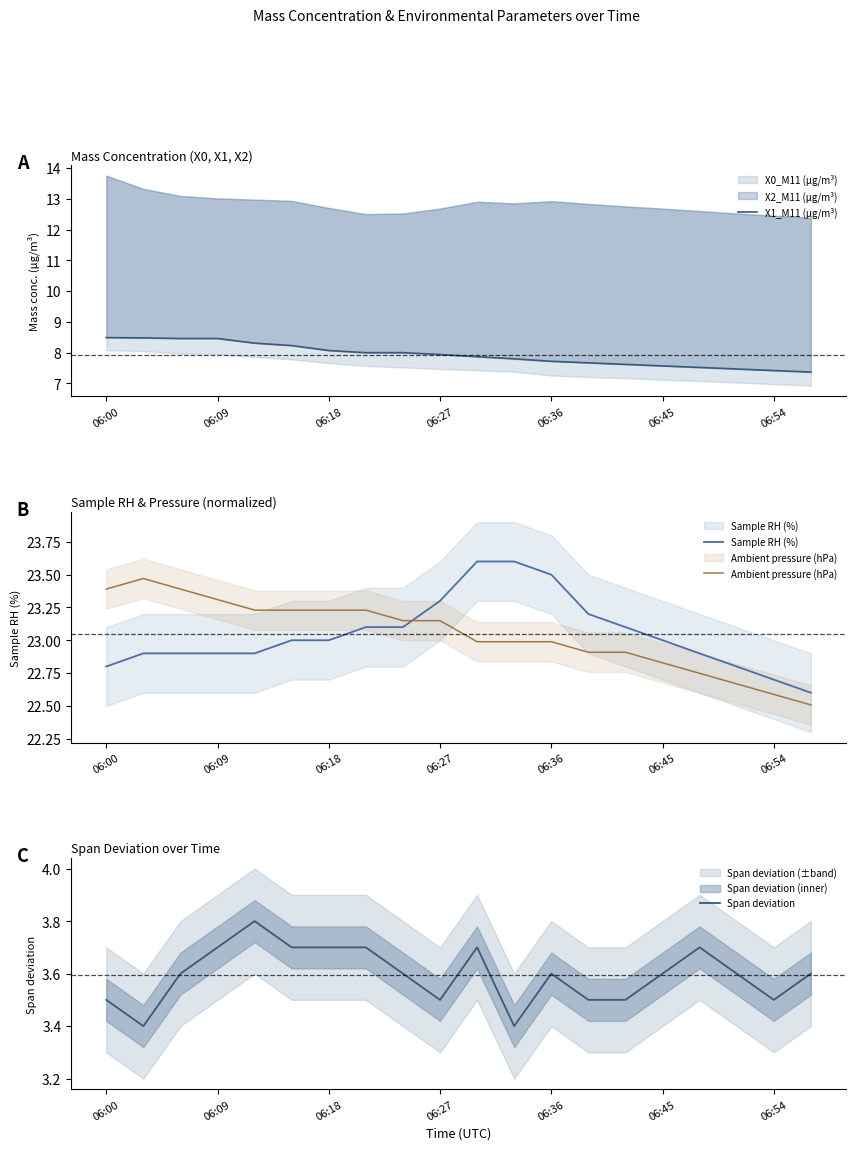

The value of Span deviation at 06:54 is 3.5. True or false?

True